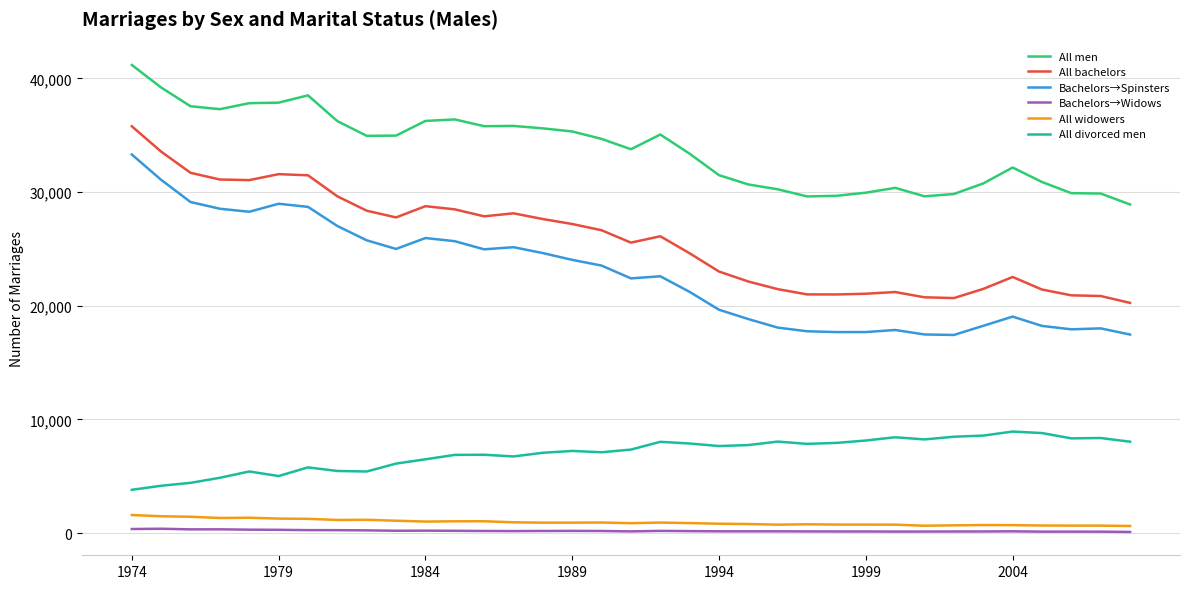

How many lines are shown in the chart?

6